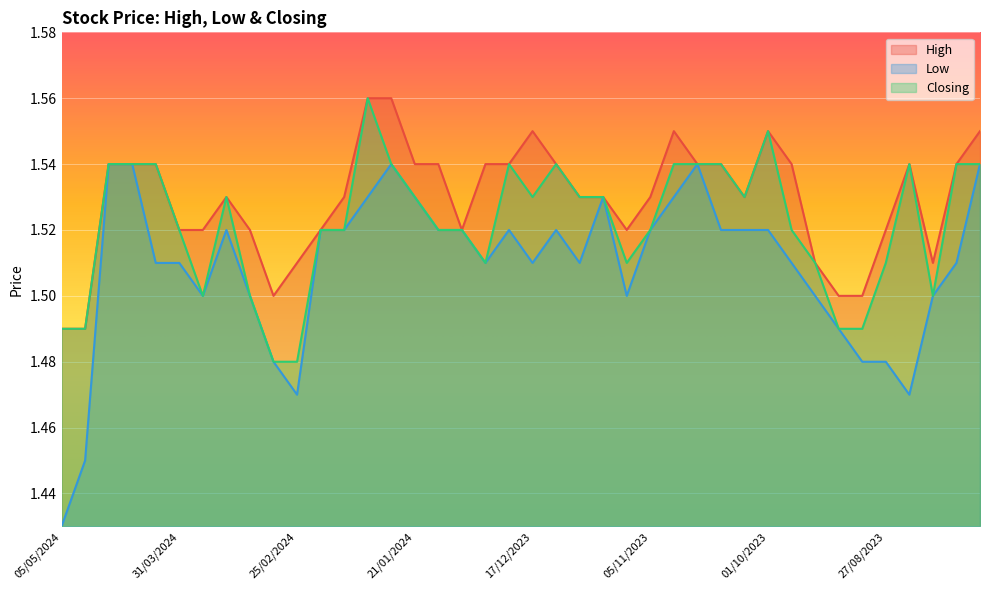

Which series has the largest range (max minus min)?

Low